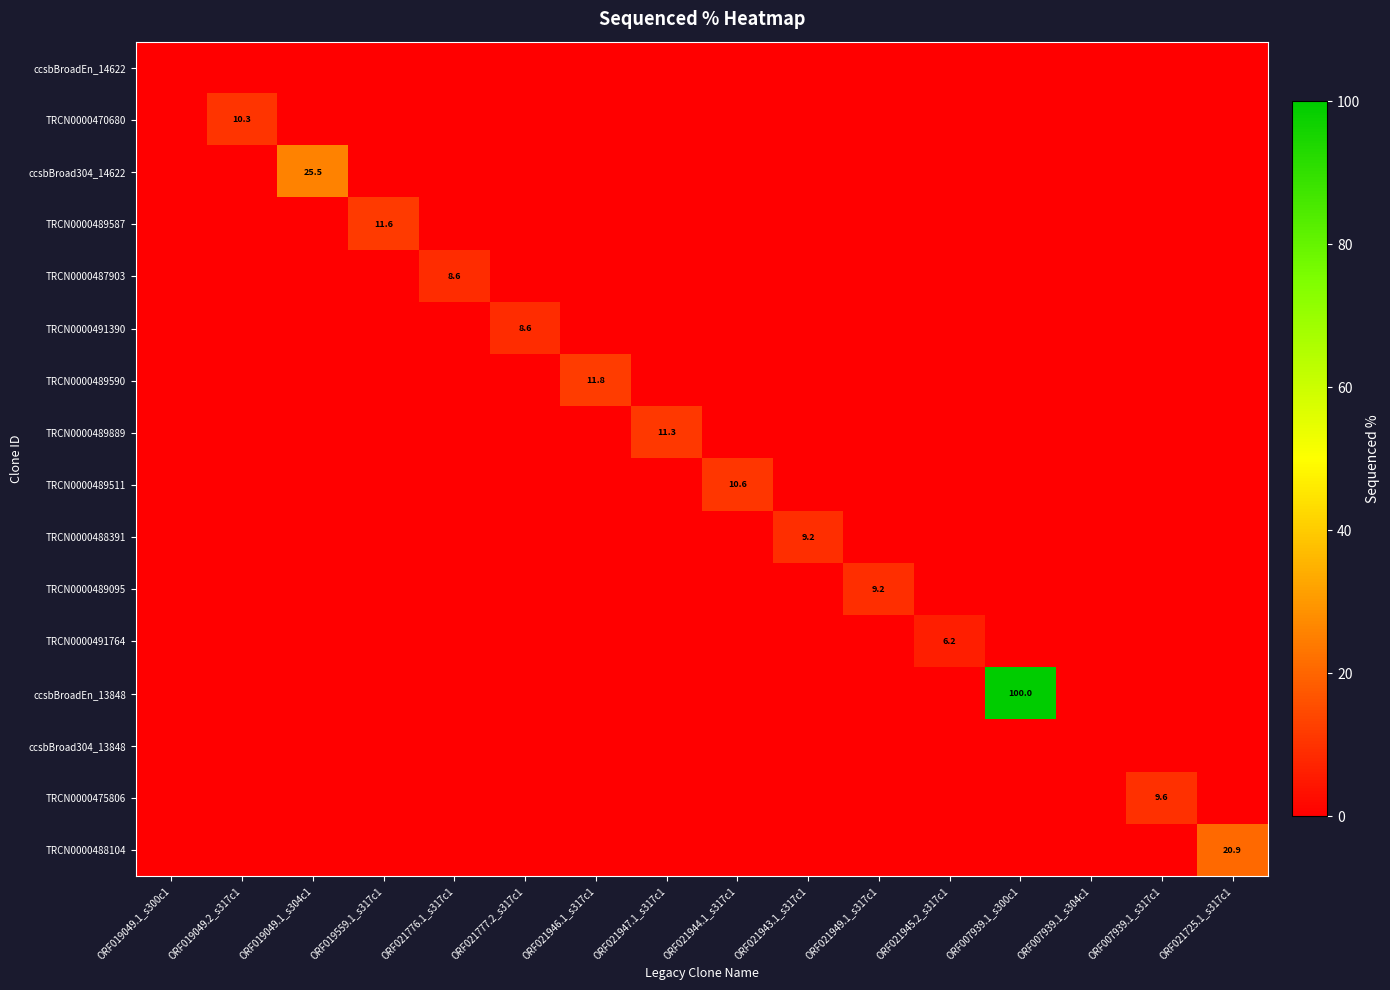

Which series has the widest spread of values?

ccsbBroadEn_13848